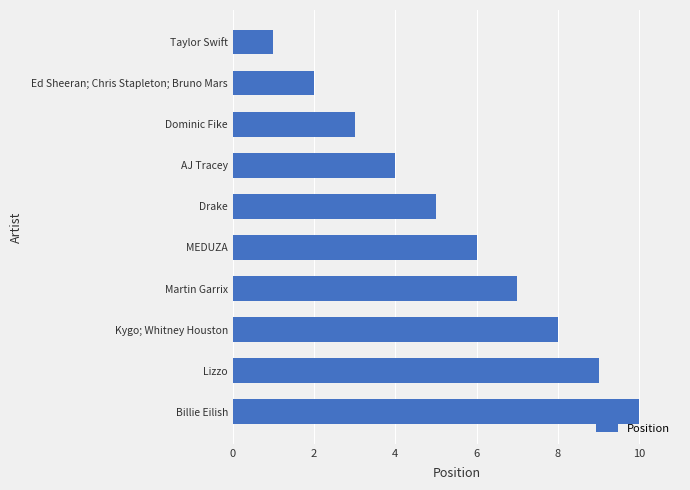

What is the greatest value displayed?

10